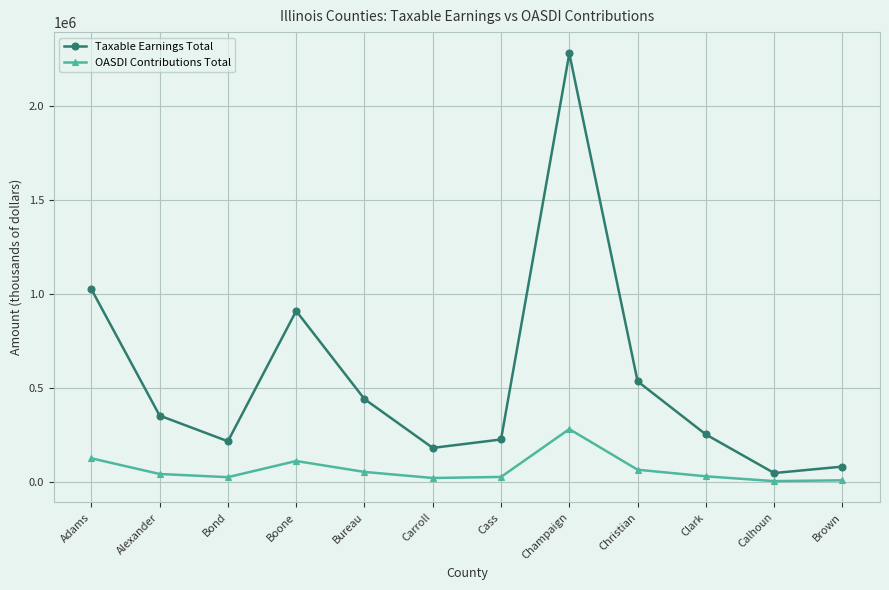

What is the difference between the maximum and minimum values in the OASDI Contributions Total series?

276490